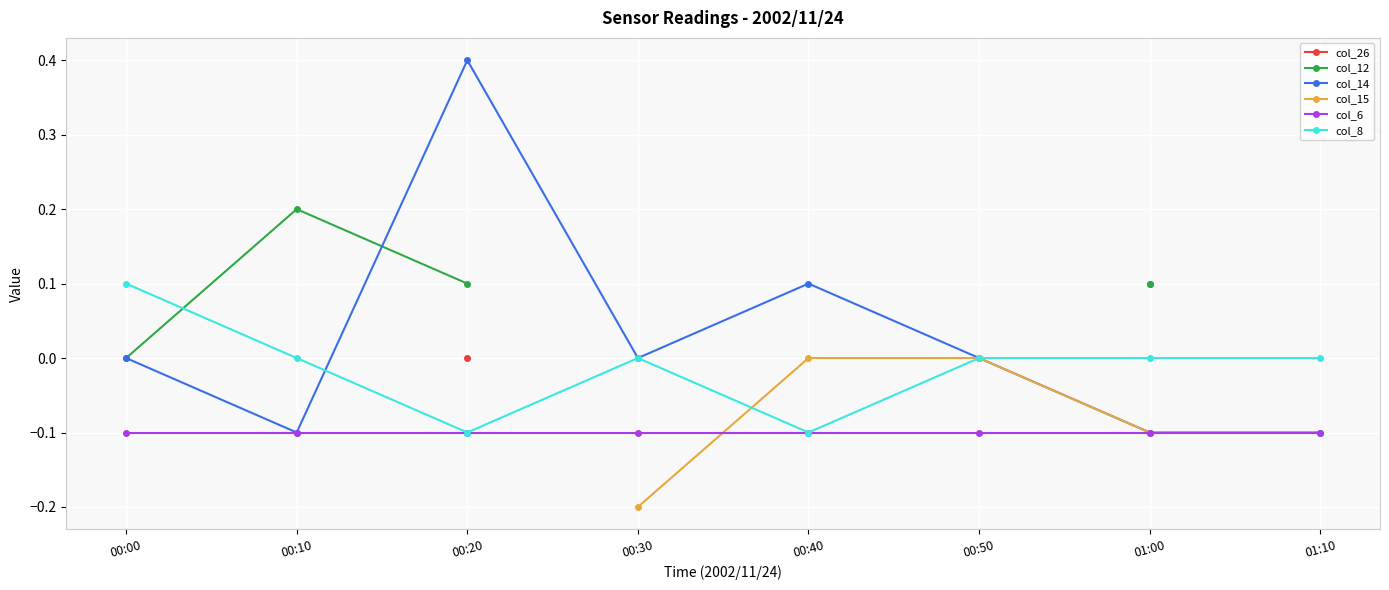

Which series has the largest total across all categories?

col_14